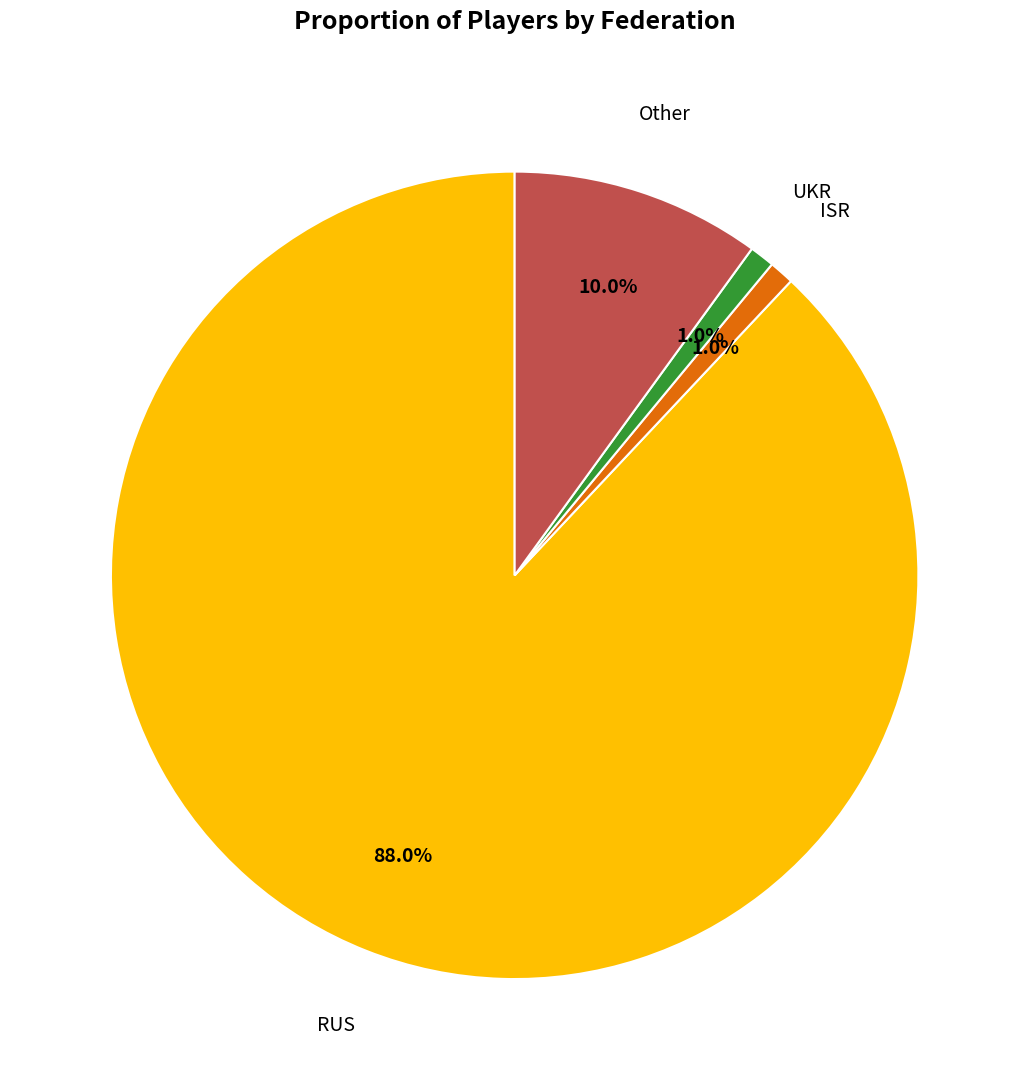

Is there a majority slice in this chart?

Yes